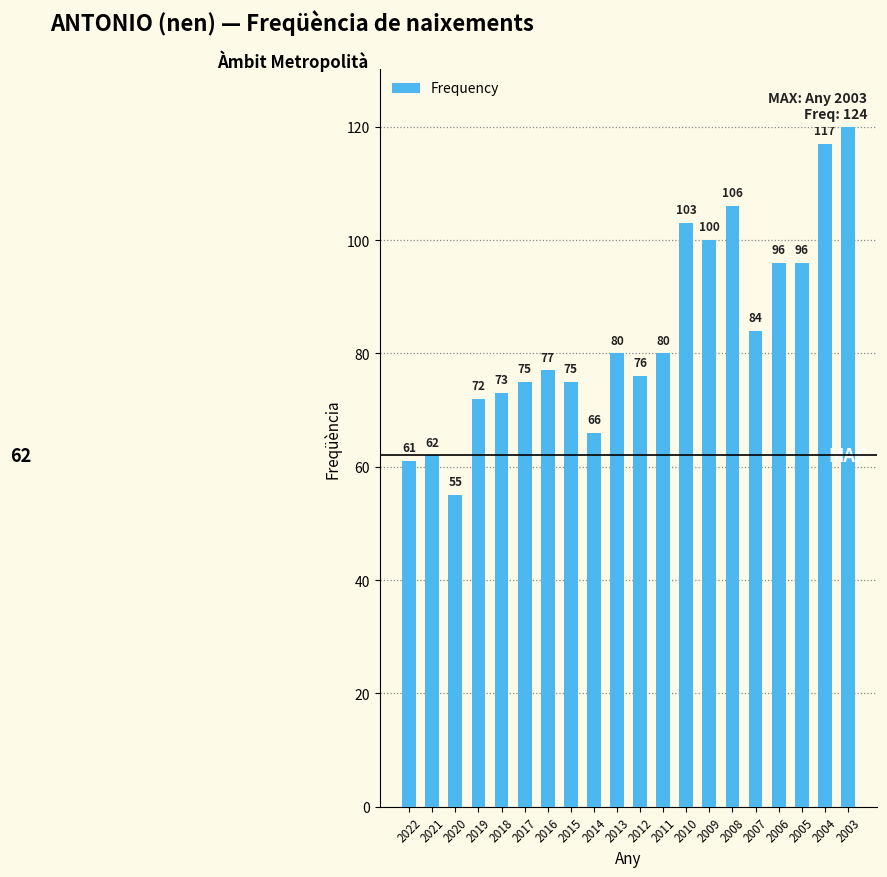

Does the chart contain stacked bars?

No